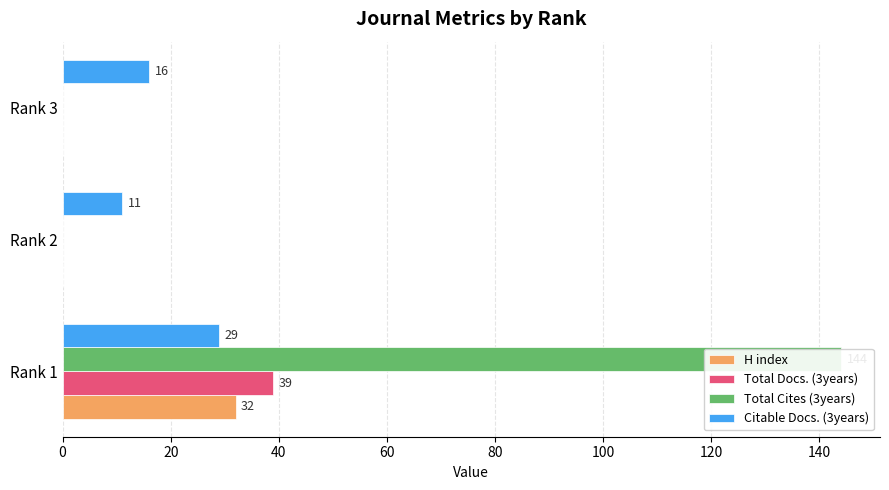

List the series in order of their peak value, lowest first.

Citable Docs. (3years), H index, Total Docs. (3years), Total Cites (3years)